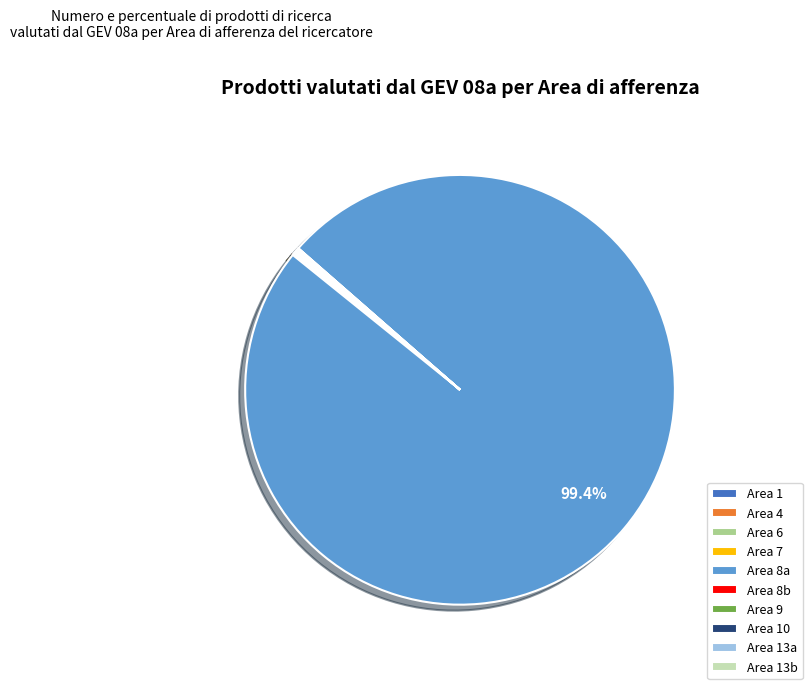

Which slice is the largest?

Area 8a